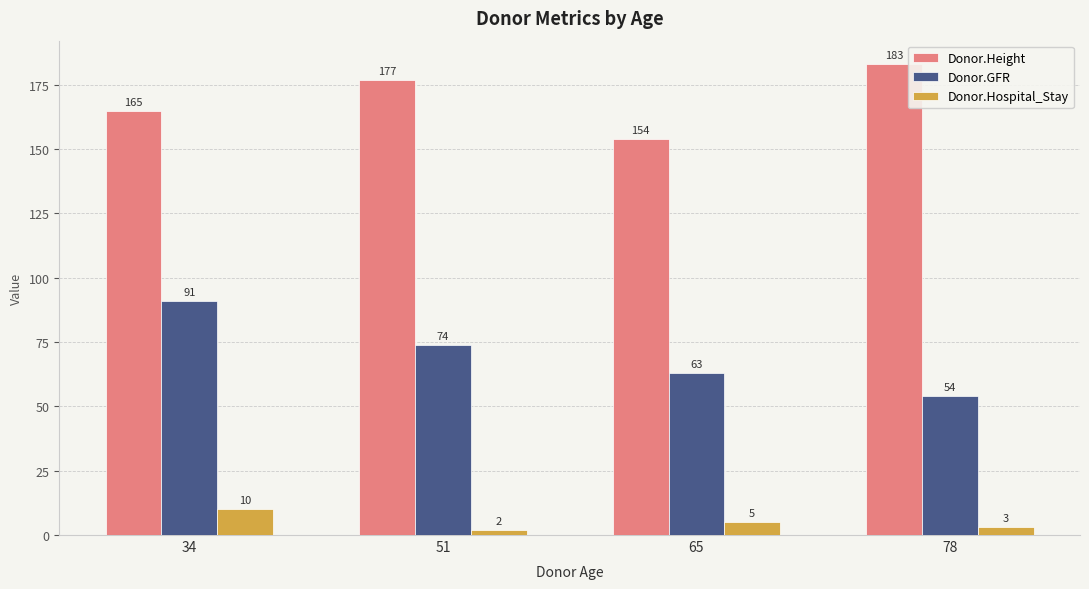

Rank the categories by Donor.GFR value from lowest to highest.

78, 65, 51, 34